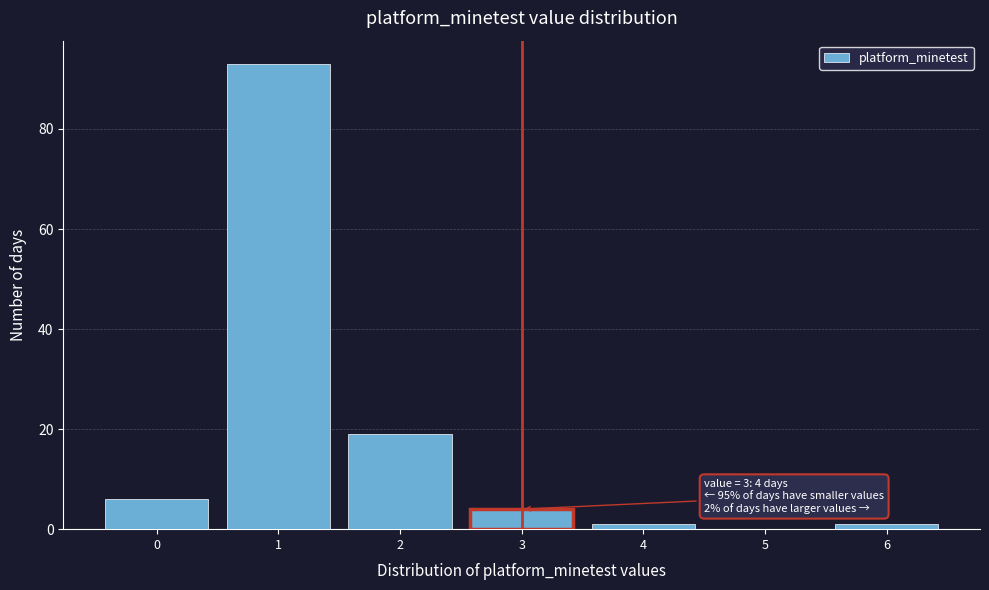

Which range on the x-axis has the tallest bar?

0.5 to 1.5